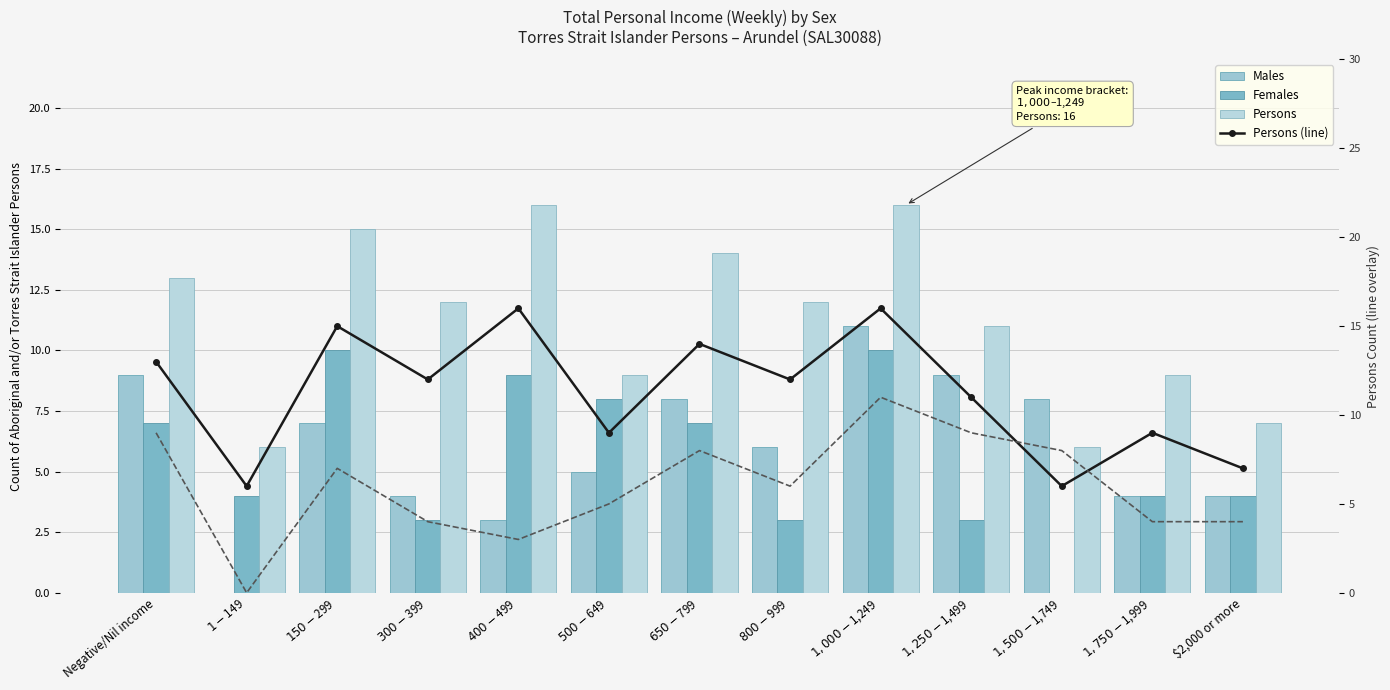

What is the label of the 9th bar from the right?

$400-$499